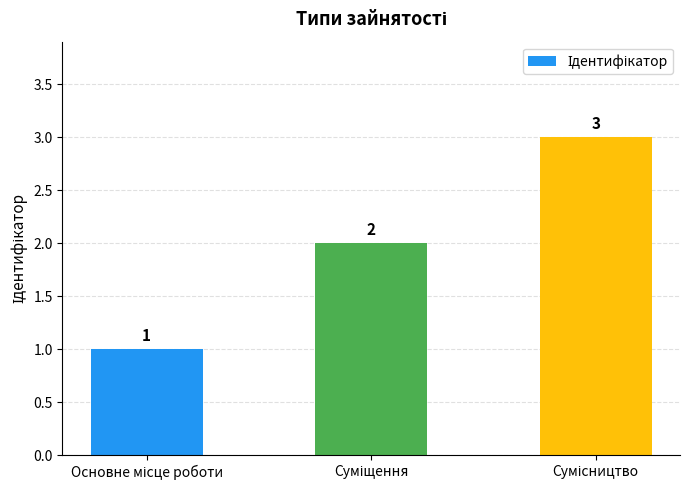

How many values are between 1 and 3?

3